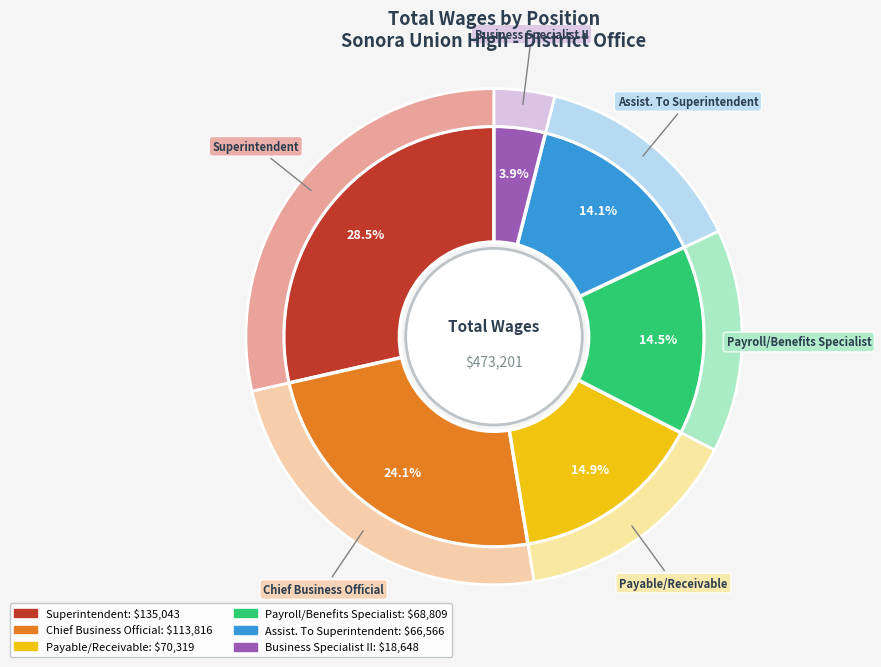

Is there any slice that represents more than half of the pie?

No